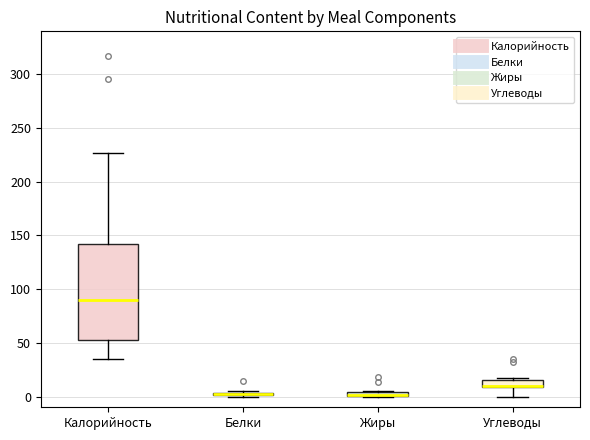

Which box is the tallest, from its lower edge to its upper edge?

Калорийность